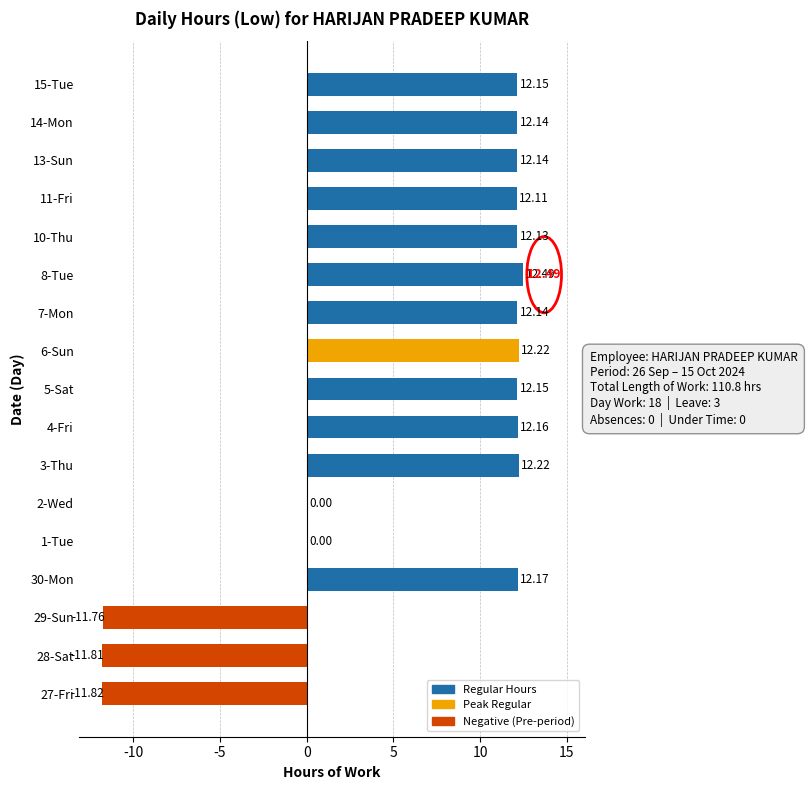

At which category does the chart reach its peak across all series?

8-Tue